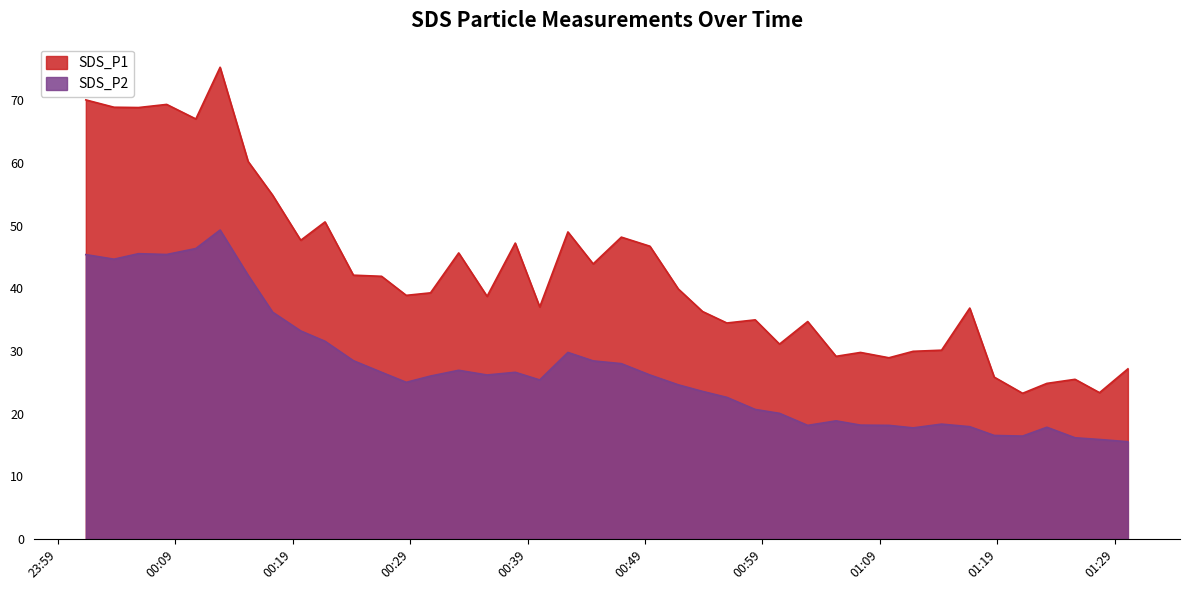

At which category does SDS_P1 reach its first local valley?

2021/11/30 00:05:52